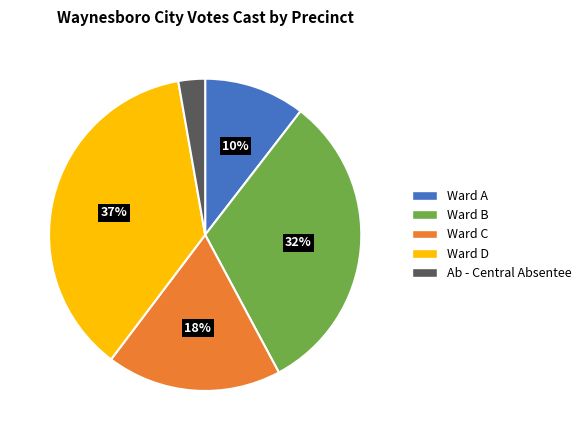

How many slices are in this pie chart?

5